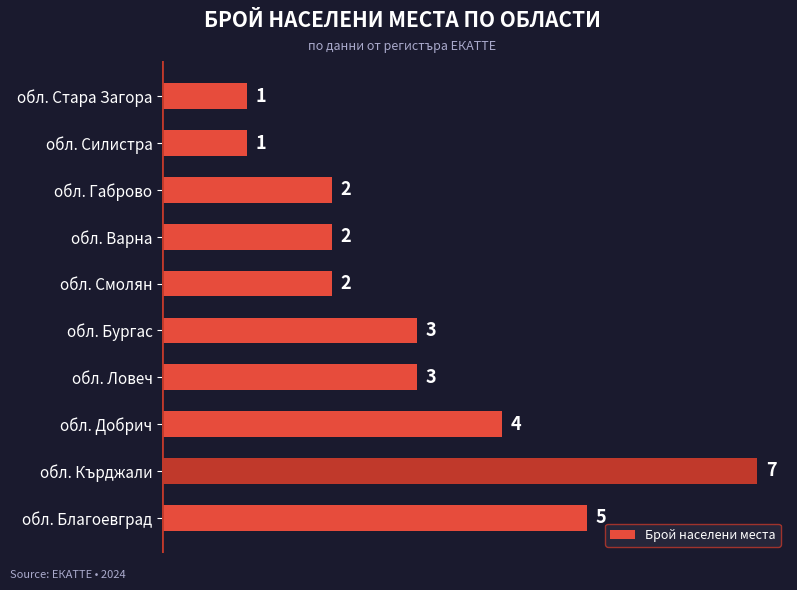

What is the sum of all values?

30